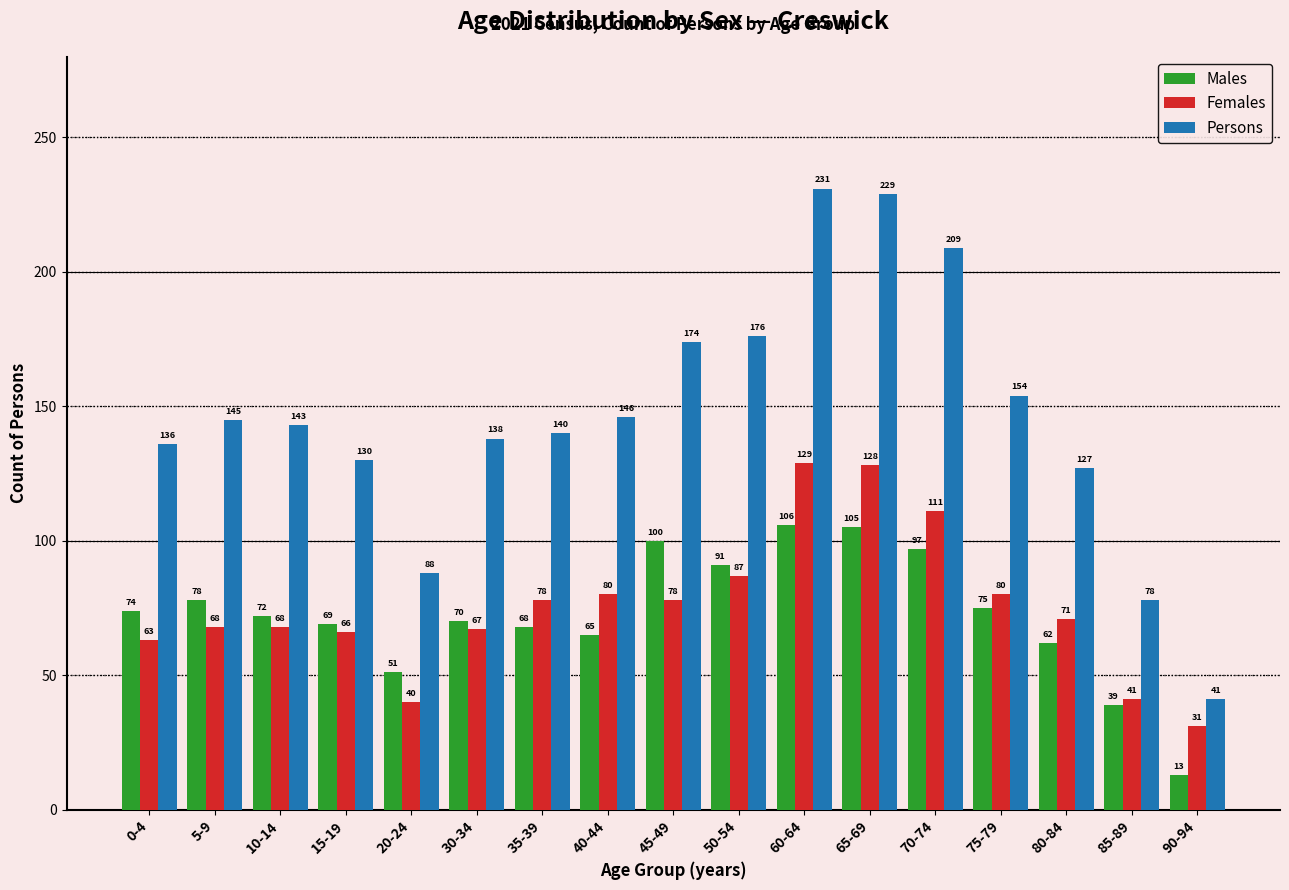

Reading left to right, extract all data points from this chart.

Males: 74	78	72	69	51	70	68	65	100	91	106	105	97	75	62	39	13
Females: 63	68	68	66	40	67	78	80	78	87	129	128	111	80	71	41	31
Persons: 136	145	143	130	88	138	140	146	174	176	231	229	209	154	127	78	41